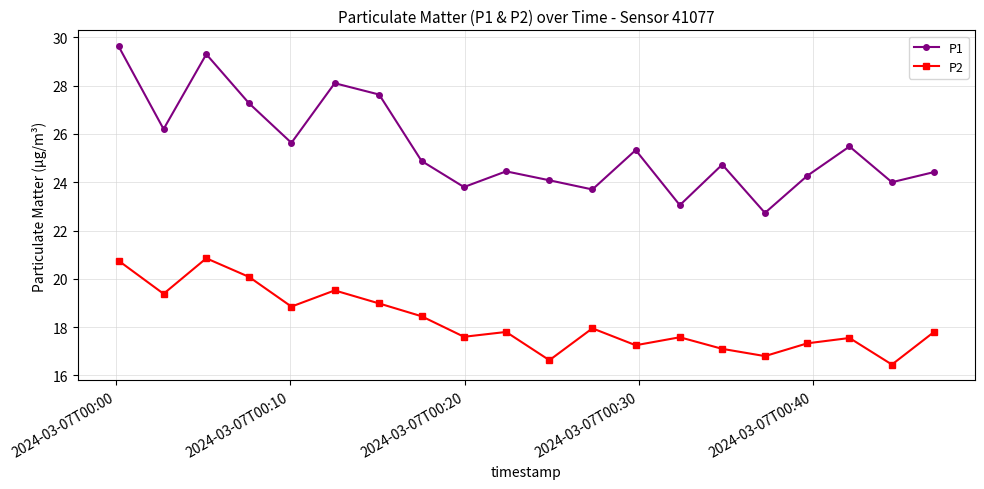

What is the lowest value of the P1 series?

22.7